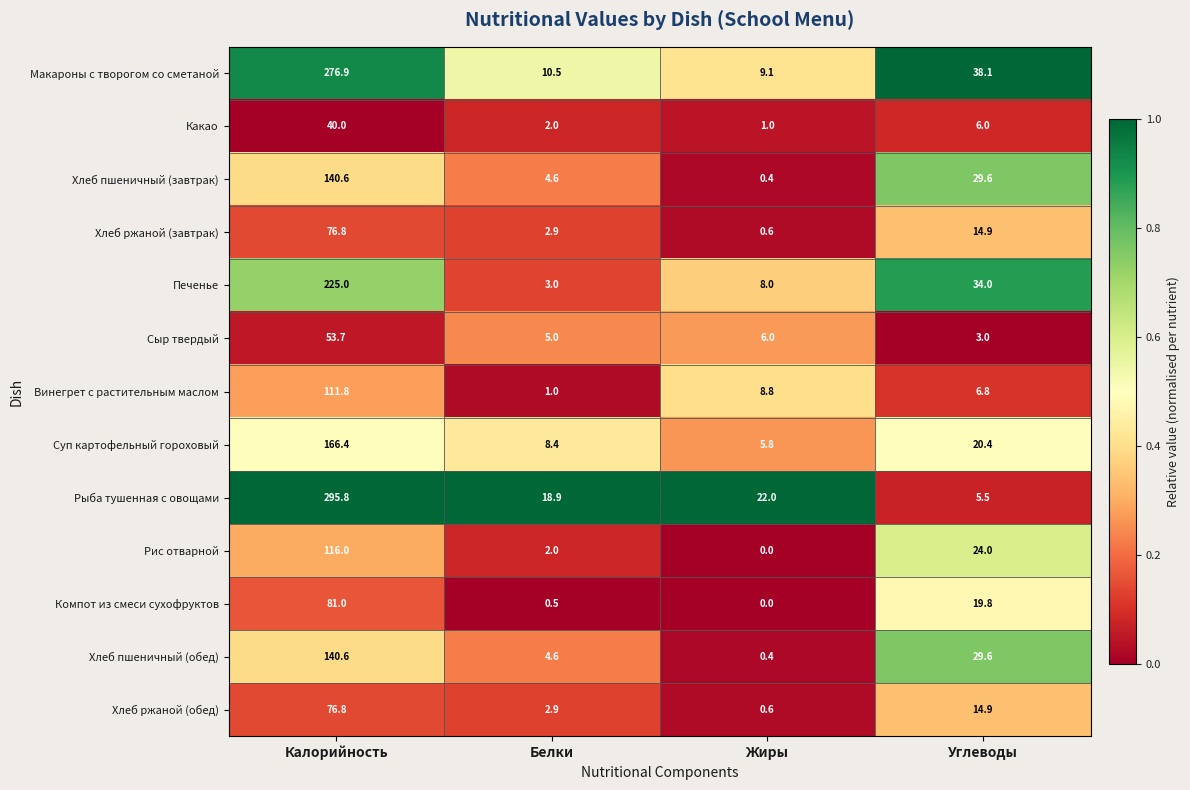

What is the spread (max minus min) of values at Белки?

18.4